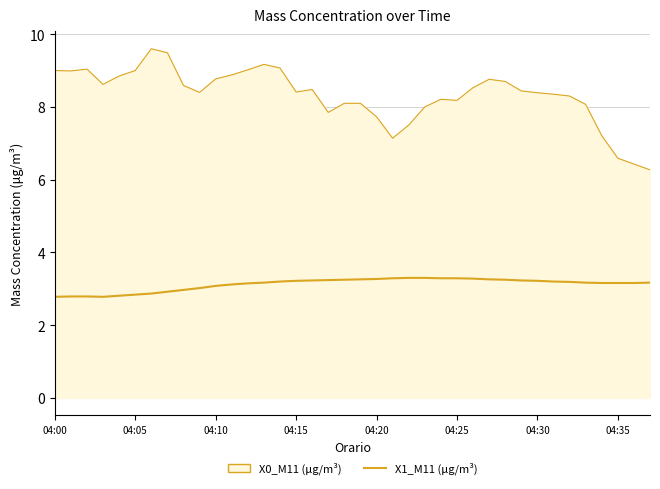

Is this an area chart (filled region under the line)?

Yes